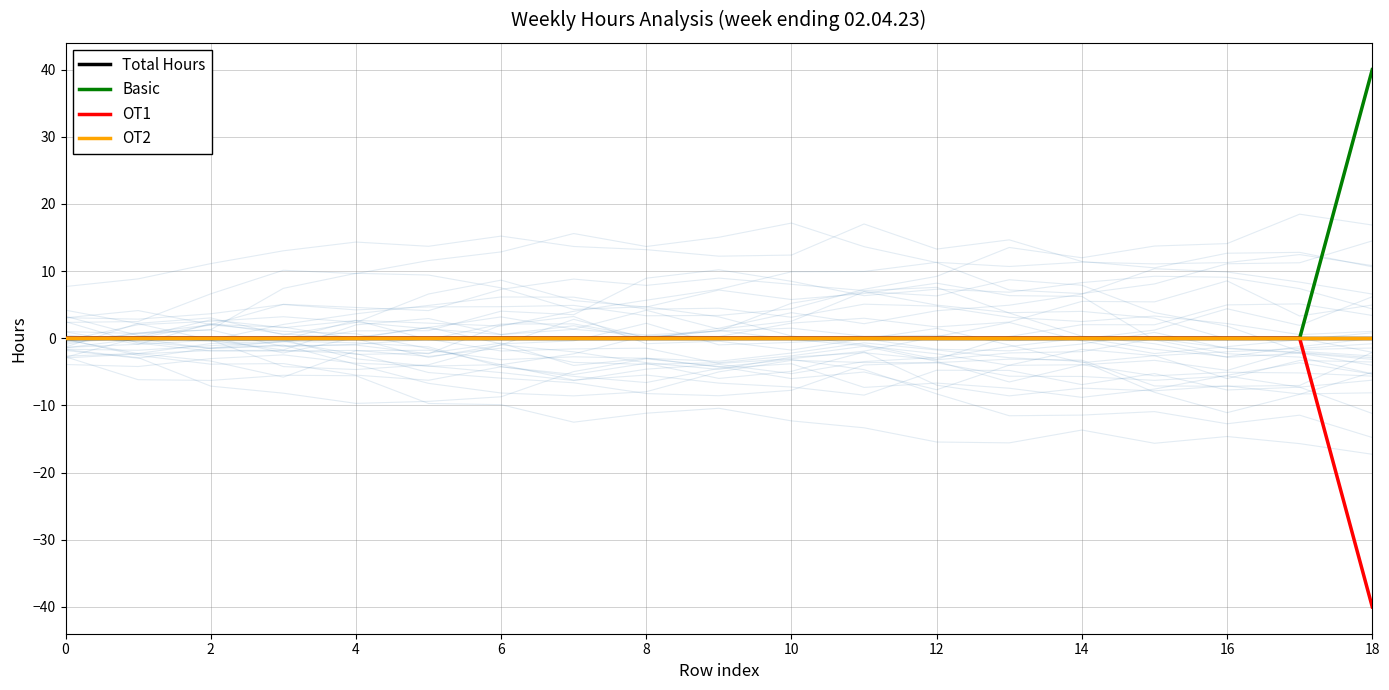

Between 16 and 17, which series saw the biggest shift?

Total Hours